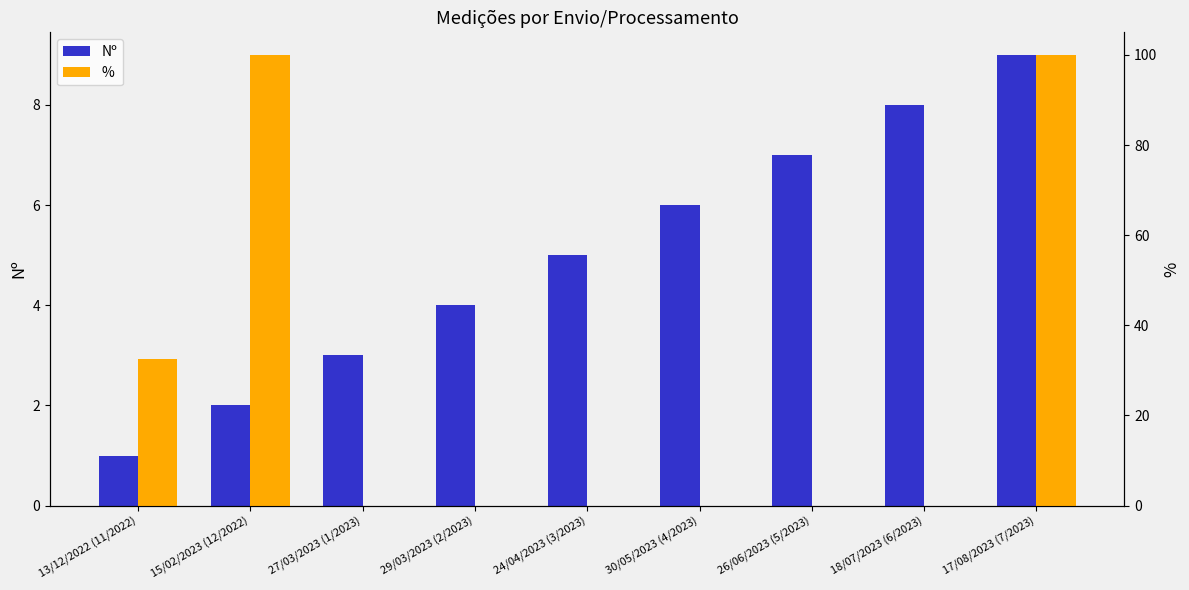

Are the bars horizontal?

No